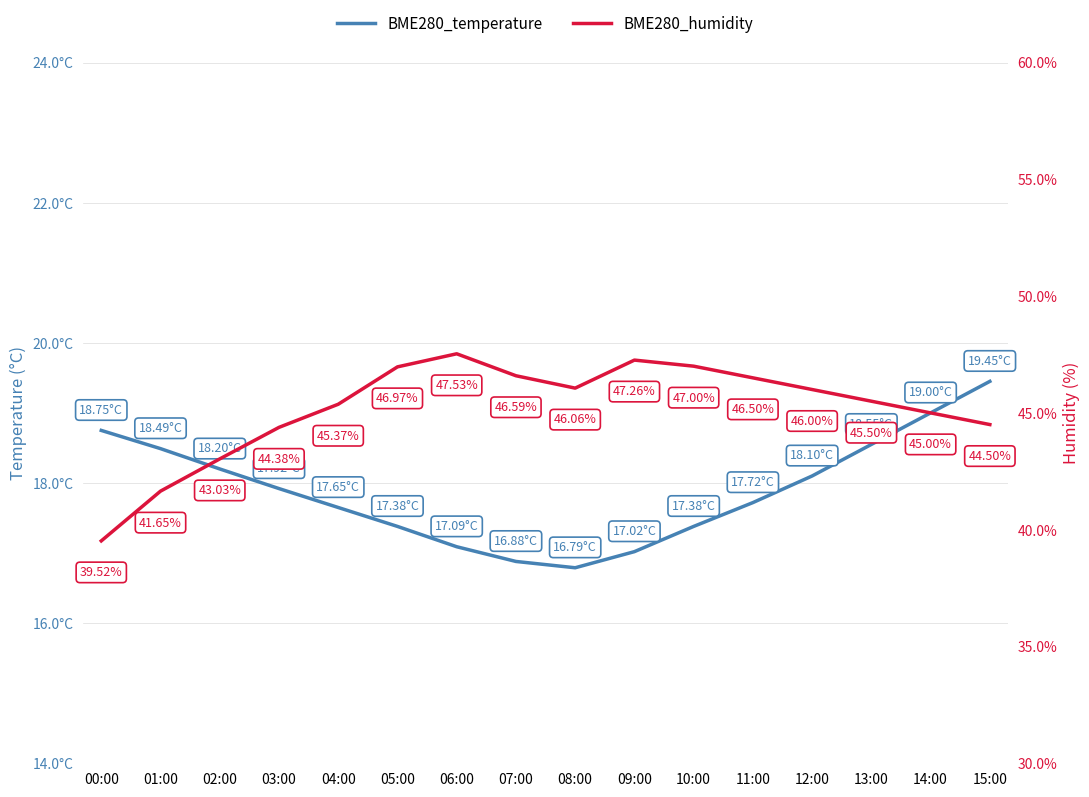

How many distinct data groups are displayed?

2